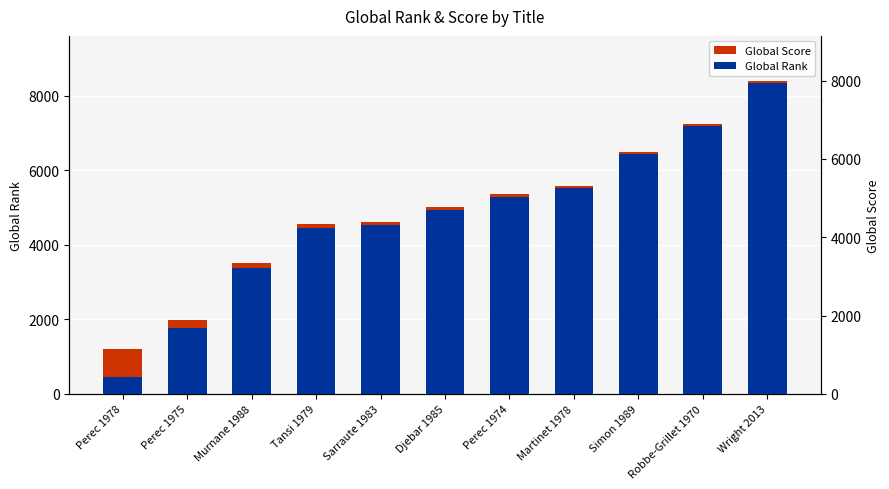

What is the difference between the Global Rank values at Robbe-Grillet 1970 and Murnane 1988?

3812